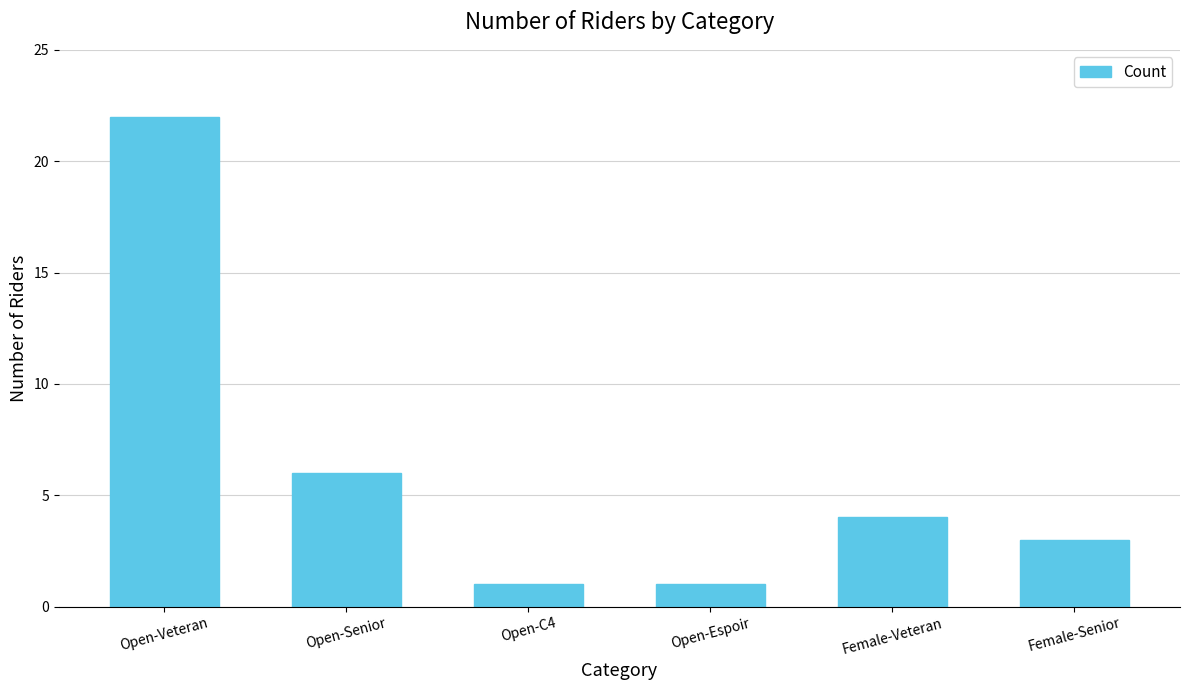

True or false: the data shows 4 at Female-Veteran.

True